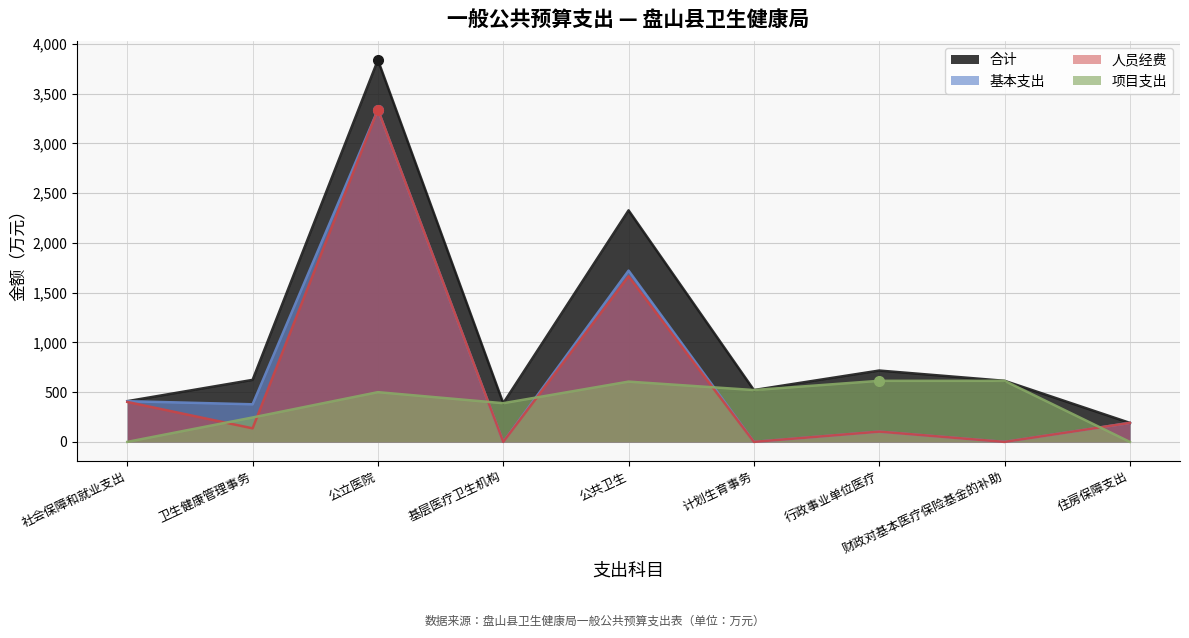

What is the sum of the 基本支出 values at 社会保障和就业支出 and 公立医院?

3748.8